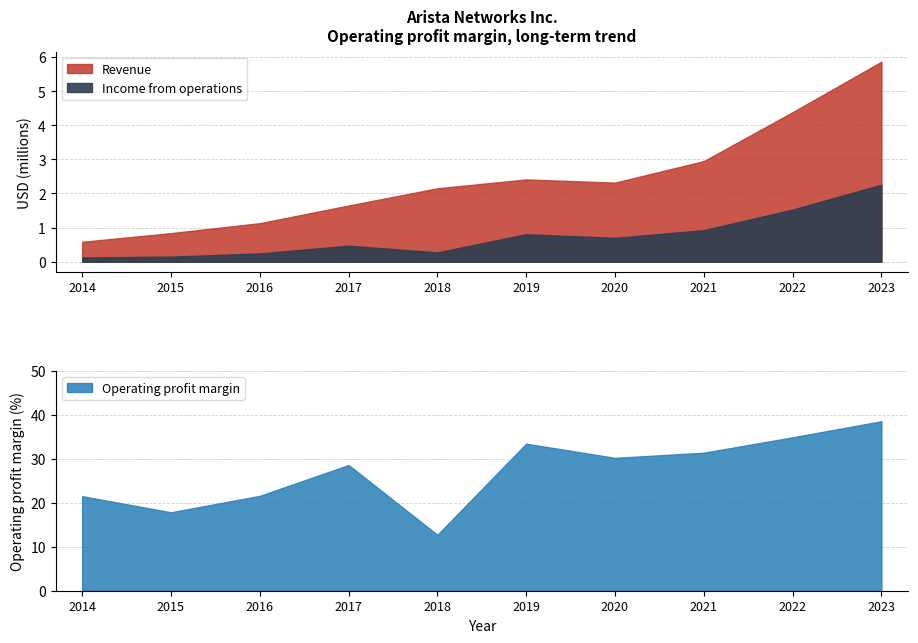

True or false: Operating profit margin has more than 0 points higher than both neighbors.

True